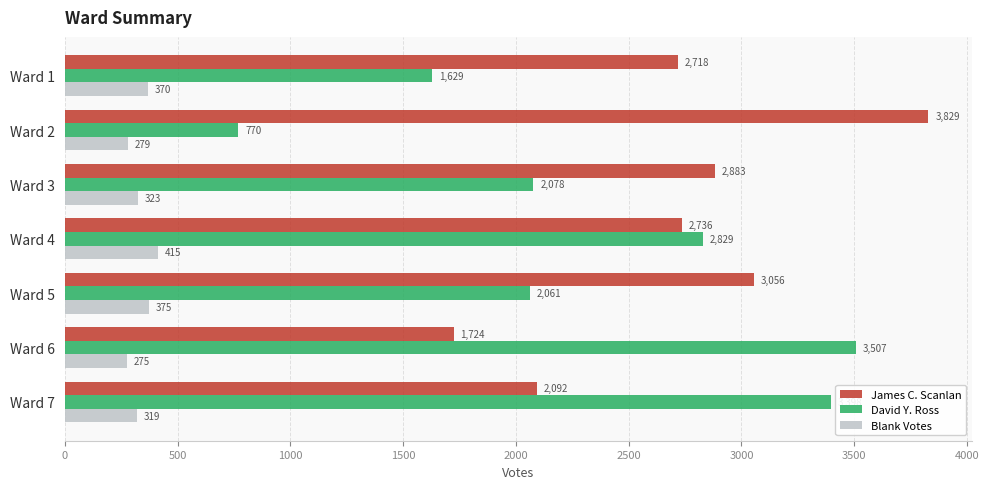

Where is James C. Scanlan nearest to the value 2776?

Ward 4